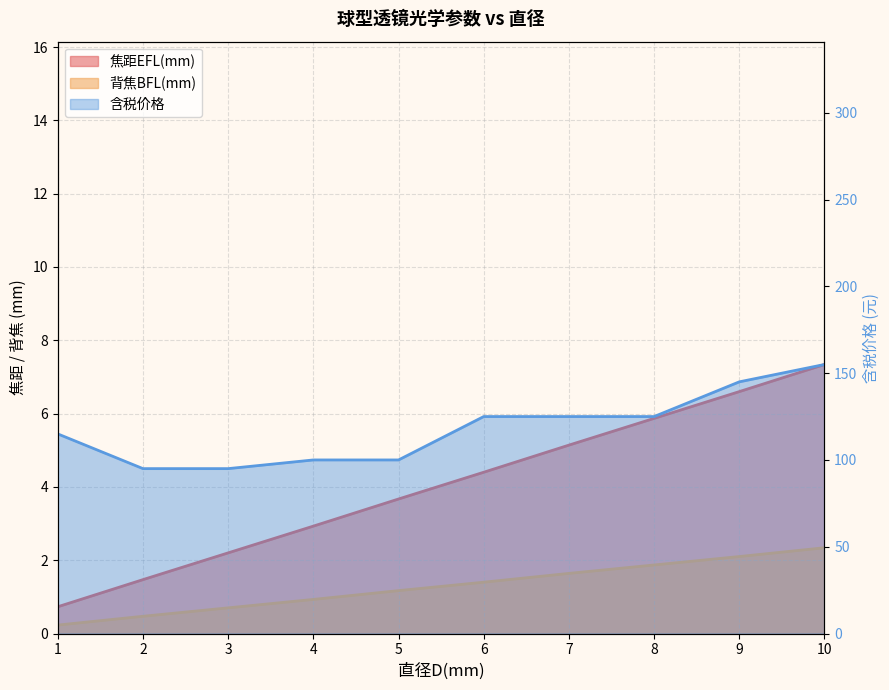

Is the value of 焦距EFL(mm) at 3.0 greater than the value of 含税价格 at 10.0?

No